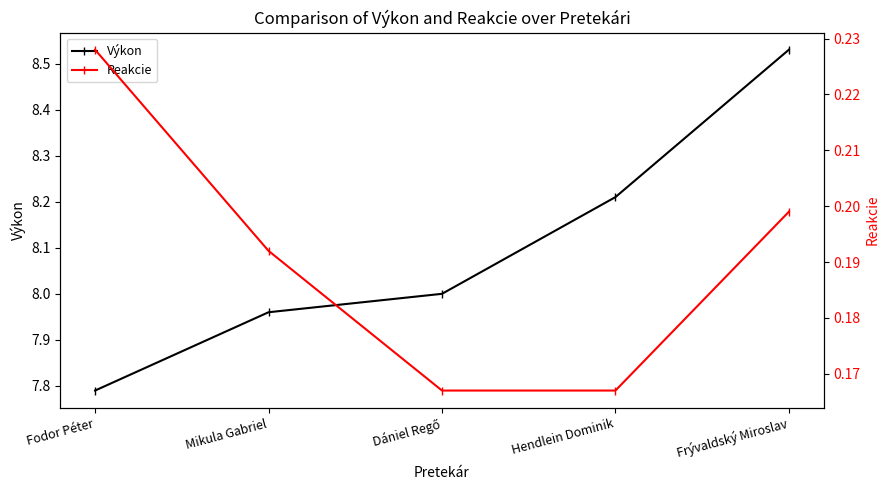

True or false: Výkon and Reakcie intersect in this chart.

False